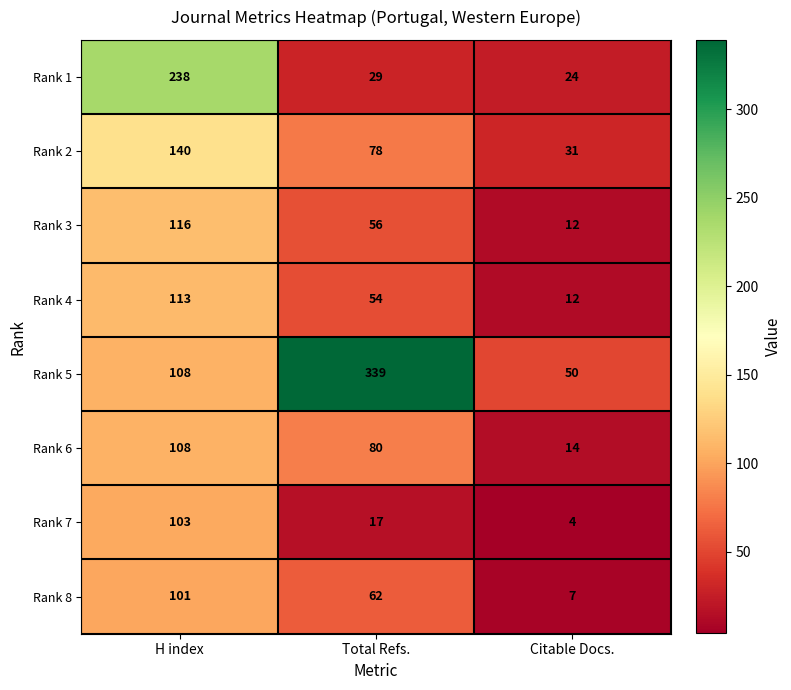

Between Total Refs. and Citable Docs., which series saw the biggest shift?

Rank 5